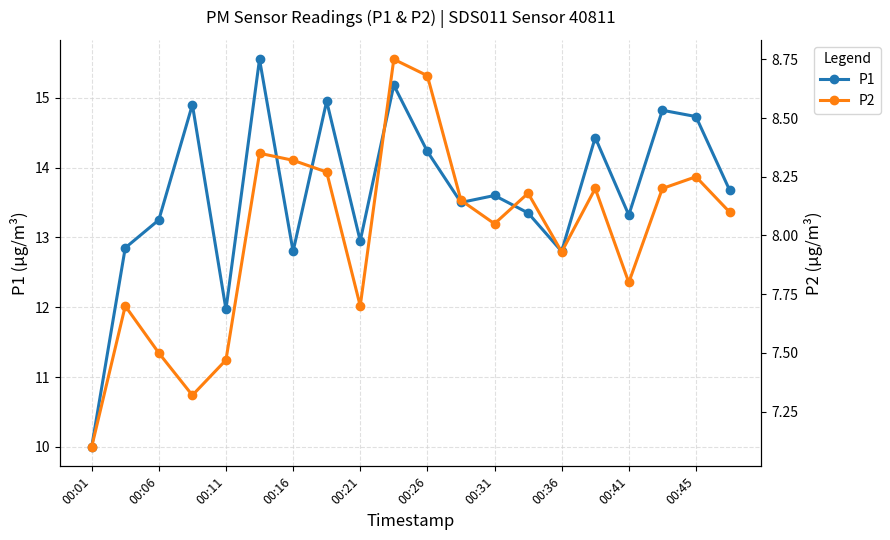

True or false: P2 has a value of 3.5 at 17.

False